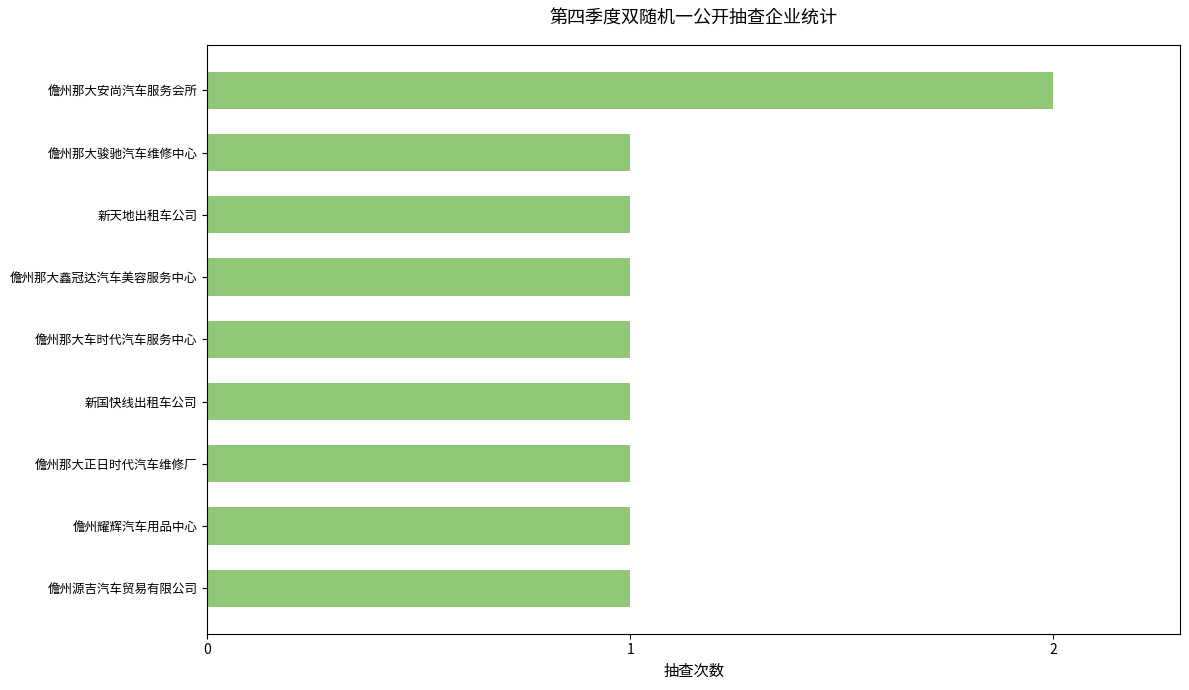

Does the chart contain stacked bars?

No